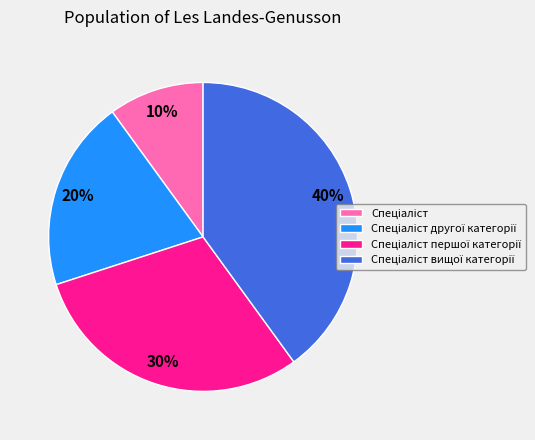

To the nearest percent, what is the difference between the largest and smallest slice percentages?

30%